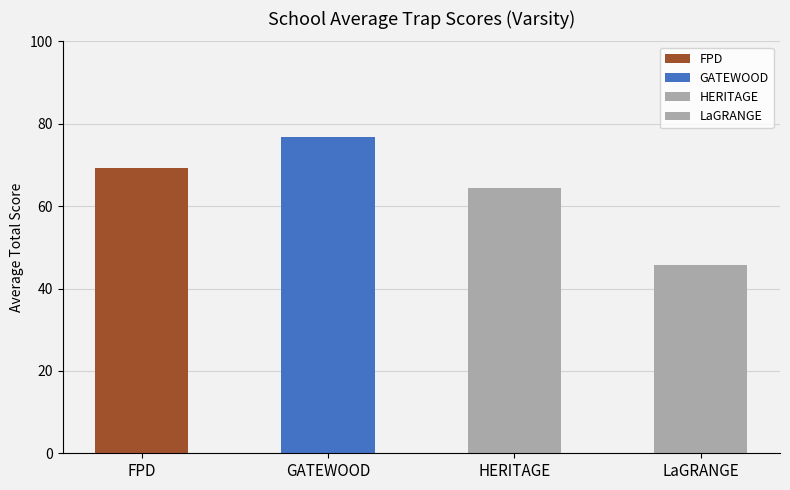

List the labels in order of value, smallest first.

LaGRANGE, HERITAGE, FPD, GATEWOOD